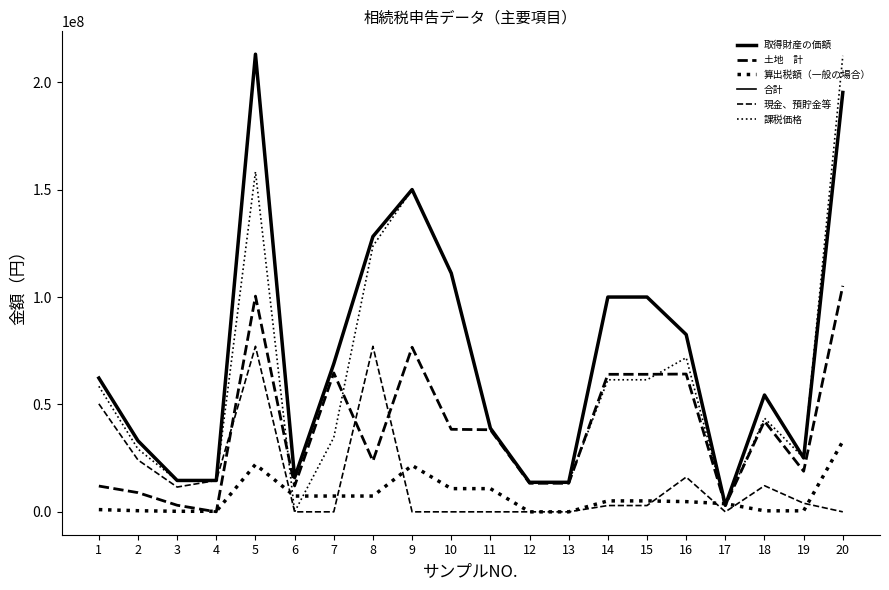

Does the chart display data point markers on the line(s)?

No